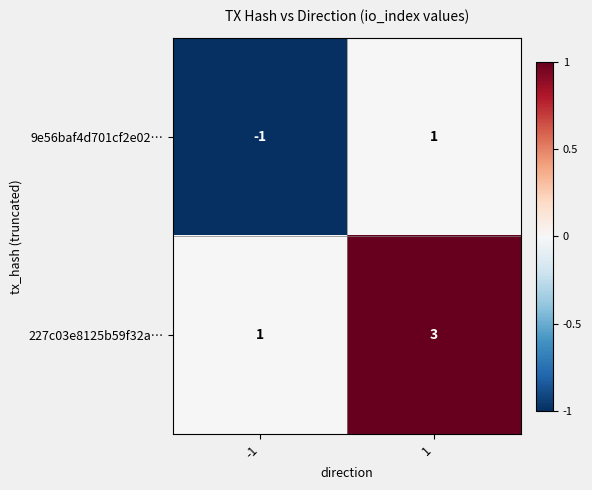

Reading right to left, transcribe all the data shown in this chart.

9e56baf4d701cf2e02…: 1	-1
227c03e8125b59f32a…: 3	1